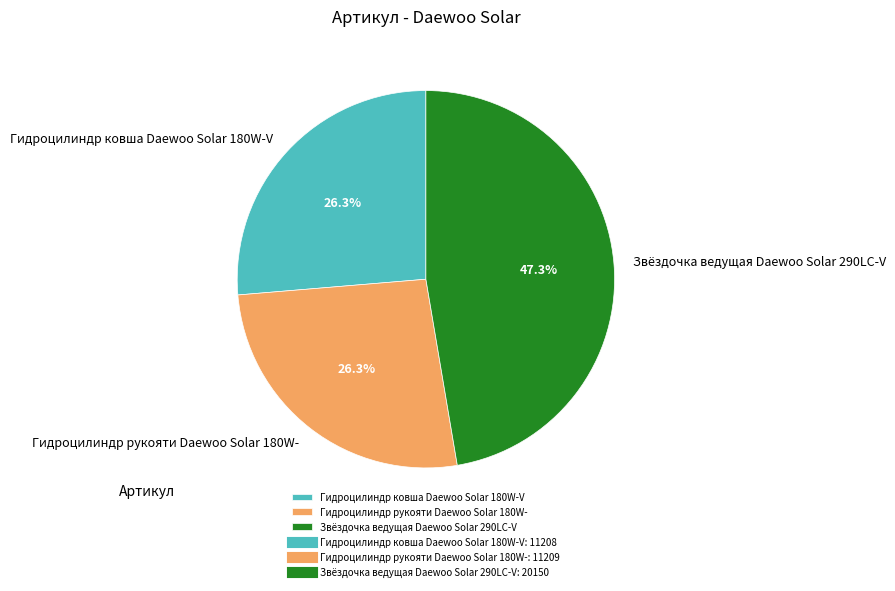

To the nearest percent, what is the combined percentage of Звёздочка ведущая Daewoo Solar 290LC-V and Гидроцилиндр рукояти Daewoo Solar 180W-?

74%